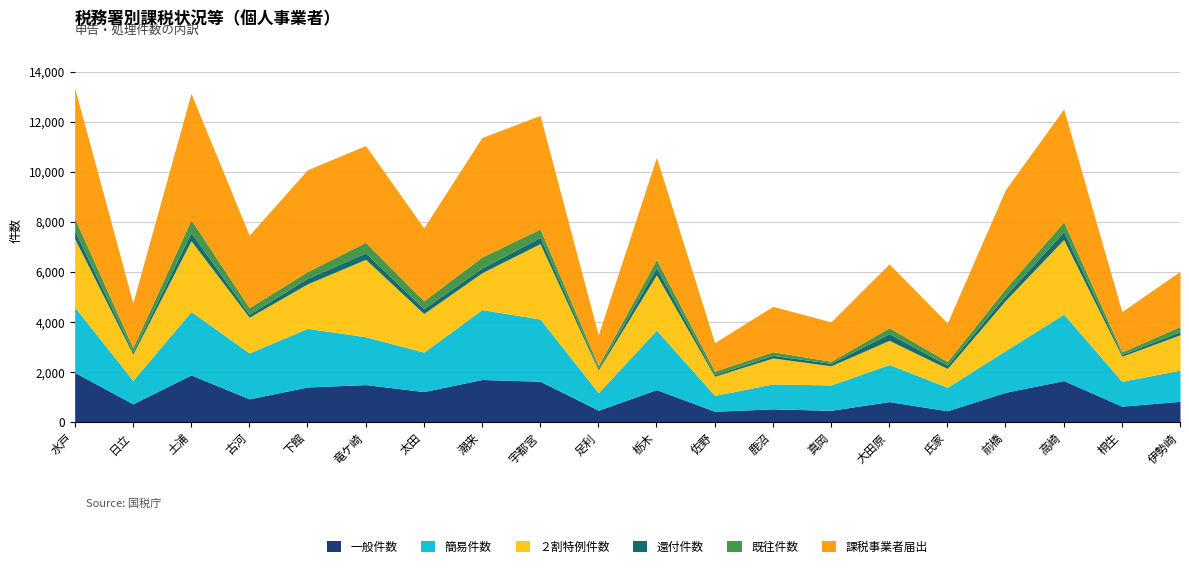

Rank the categories by 課税事業者届出 value from lowest to highest.

佐野, 足利, 氏家, 真岡, 桐生, 日立, 鹿沼, 伊勢崎, 大田原, 古河, 太田, 竜ケ崎, 前橋, 下館, 栃木, 高崎, 宇都宮, 潮来, 土浦, 水戸